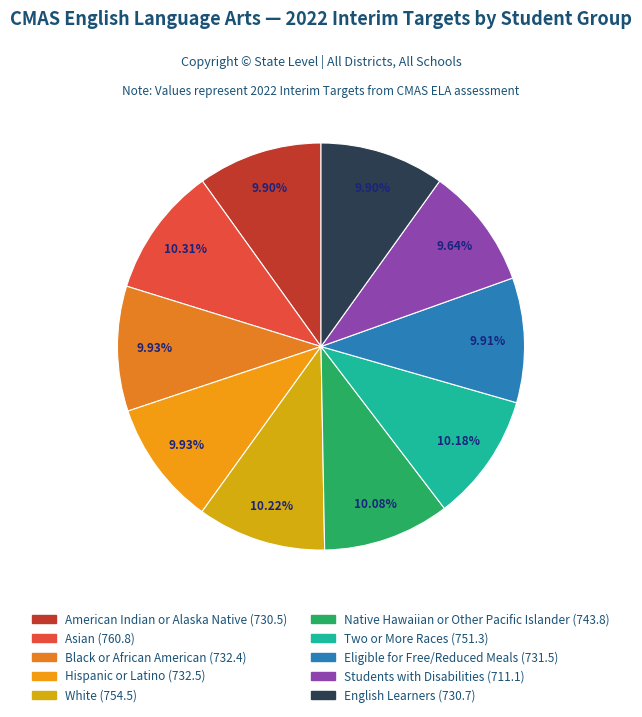

Count the number of slices in the pie.

10